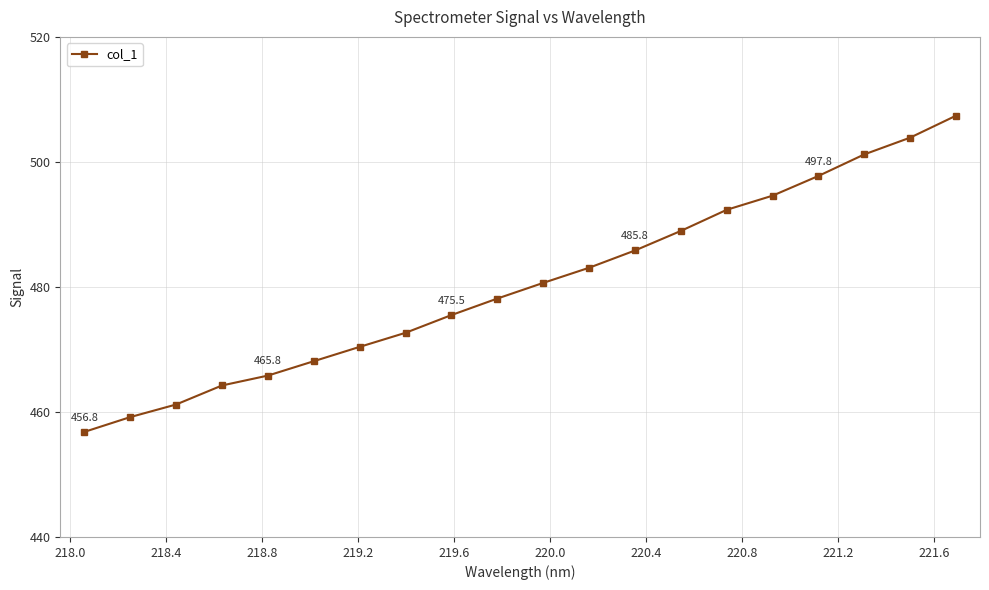

What is the smallest value displayed?

456.8